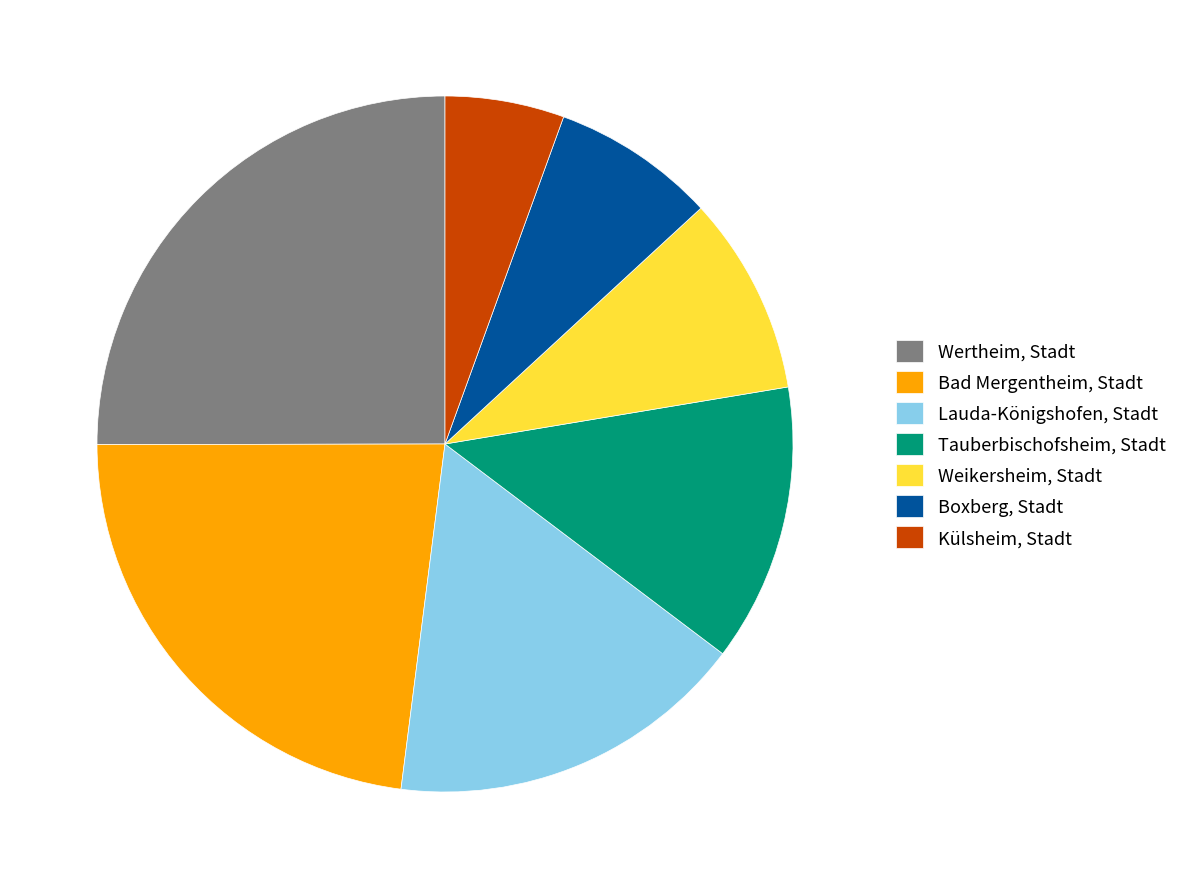

True or false: Külsheim, Stadt accounts for 6% of the total.

True